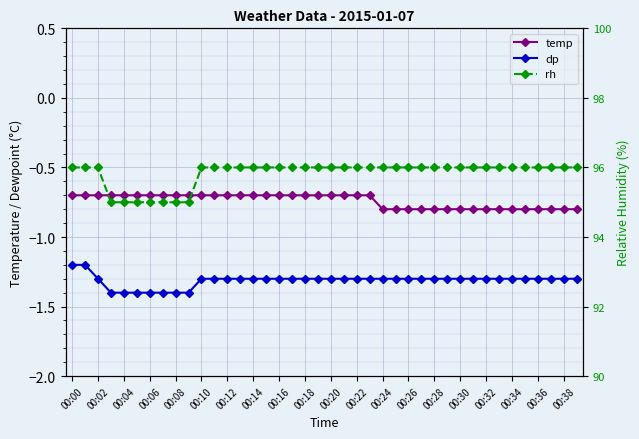

What is the total value across all series at 00:14?

94.0